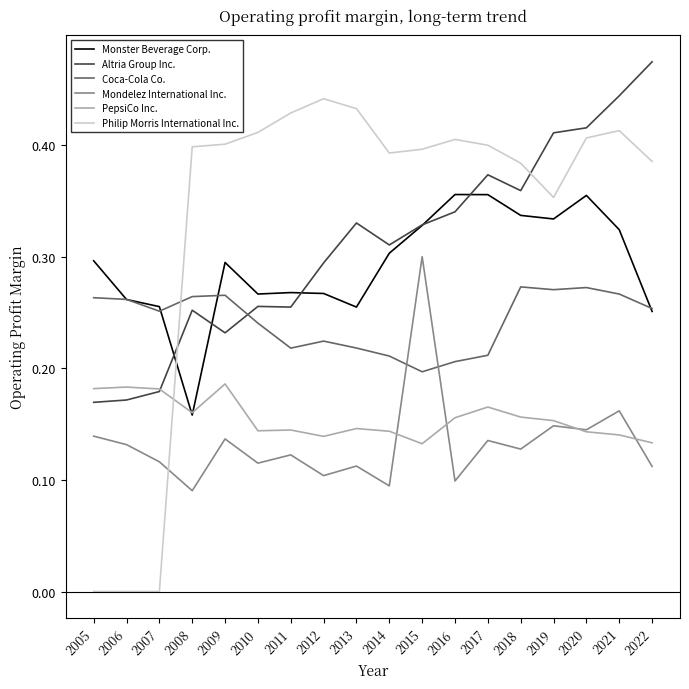

The Mondelez International Inc. series shows 0.0 at 2016. True or false?

False